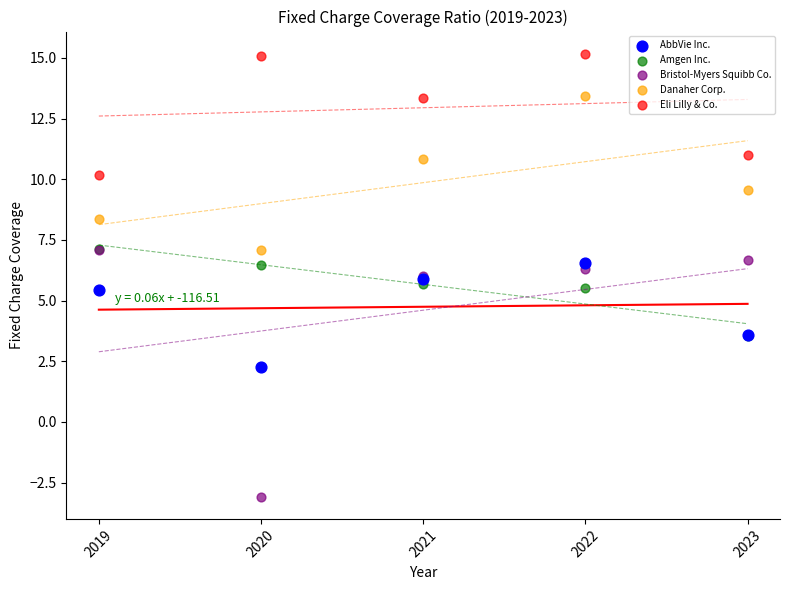

Which series reaches the maximum Y coordinate?

Eli Lilly & Co.